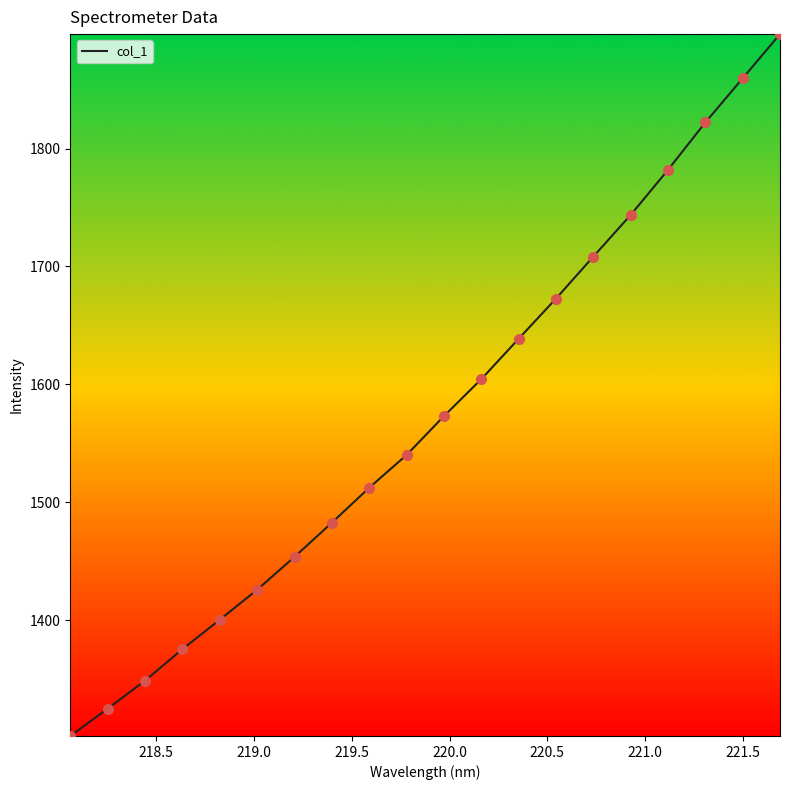

What is the maximum value shown in the chart?

1897.1